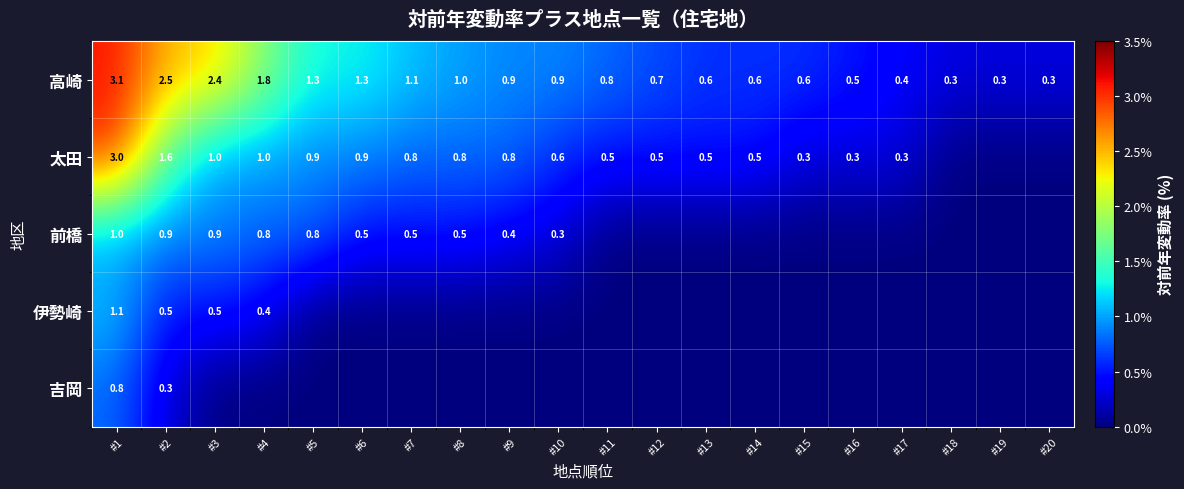

True or false: 太田 has a value of 0.3 at #15.

True